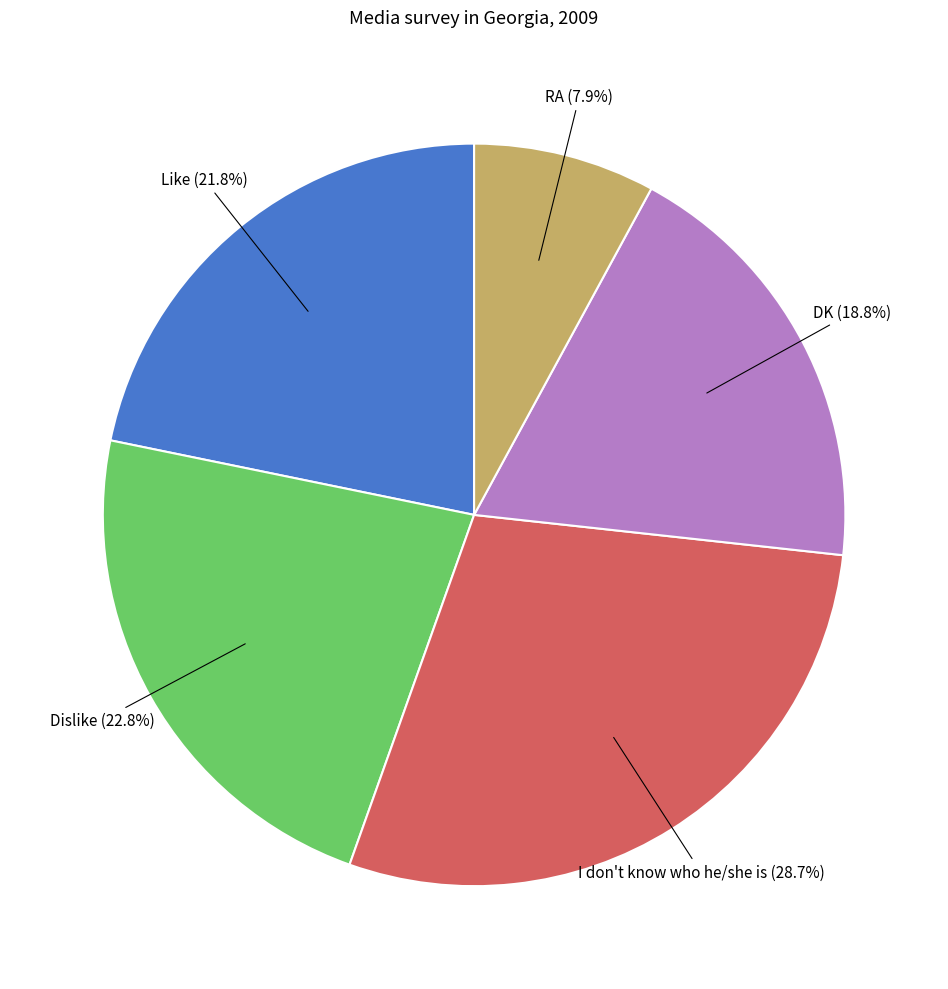

Count the number of slices in the pie.

5